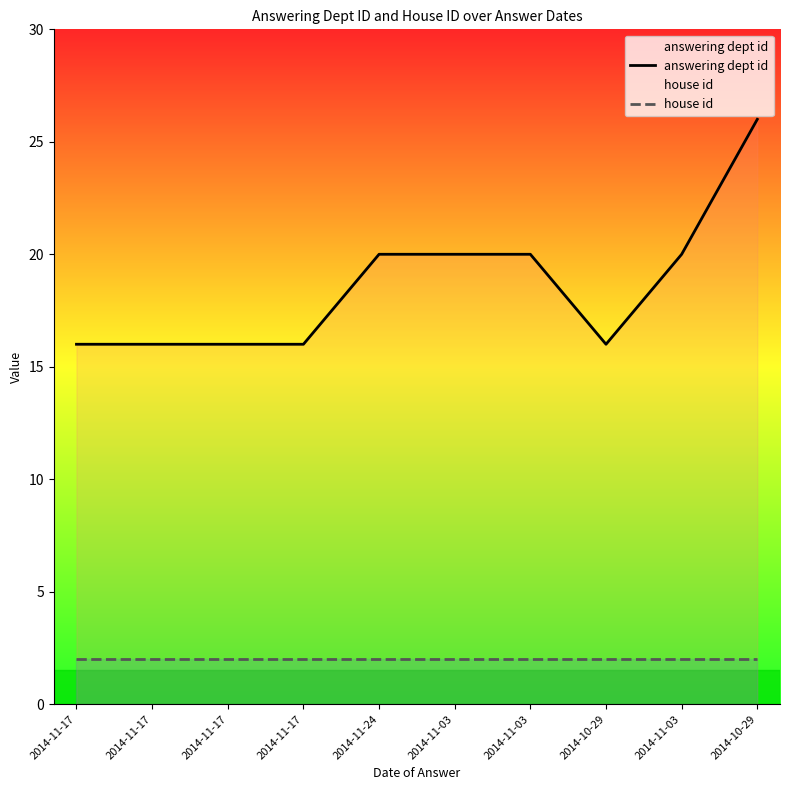

Is the value of house id at 2014-11-03 greater than the value of answering dept id at 2014-11-17?

No